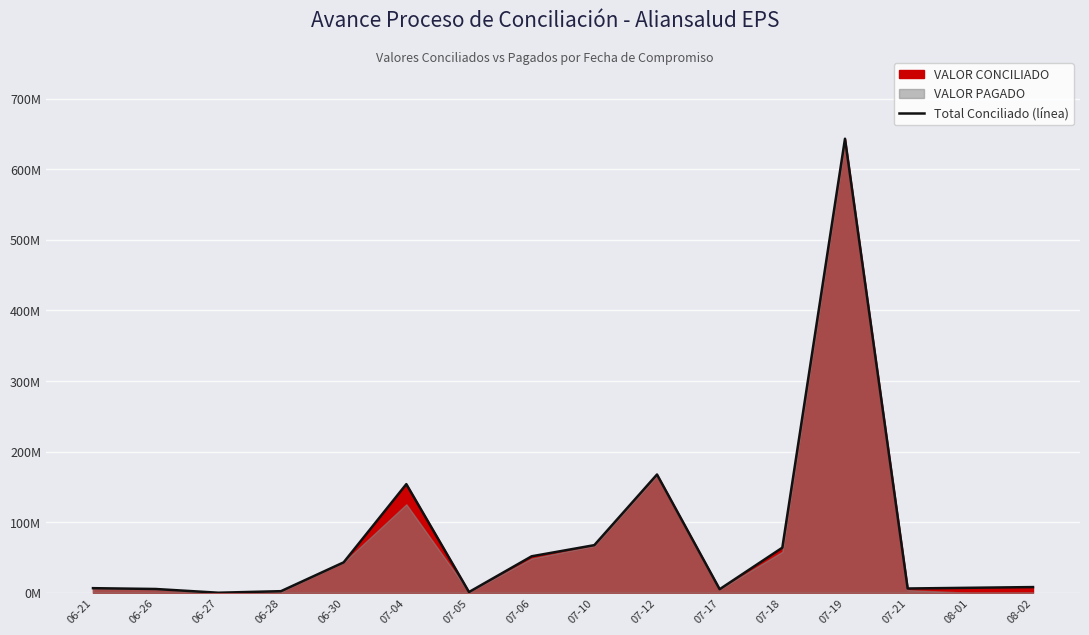

What is the average value?

77.0